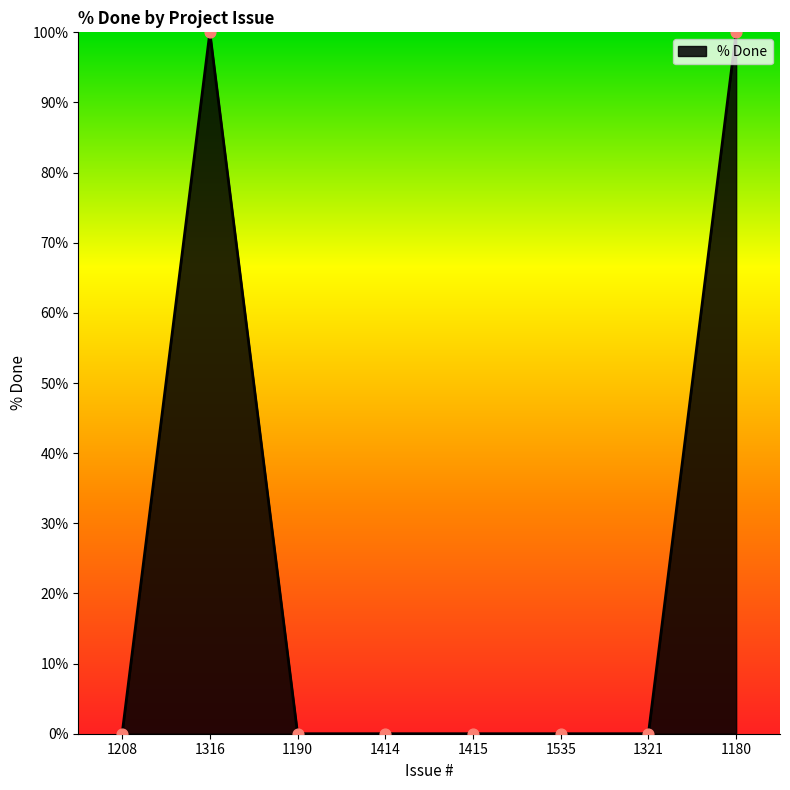

Between 1316 and 1321, which is larger?

1316